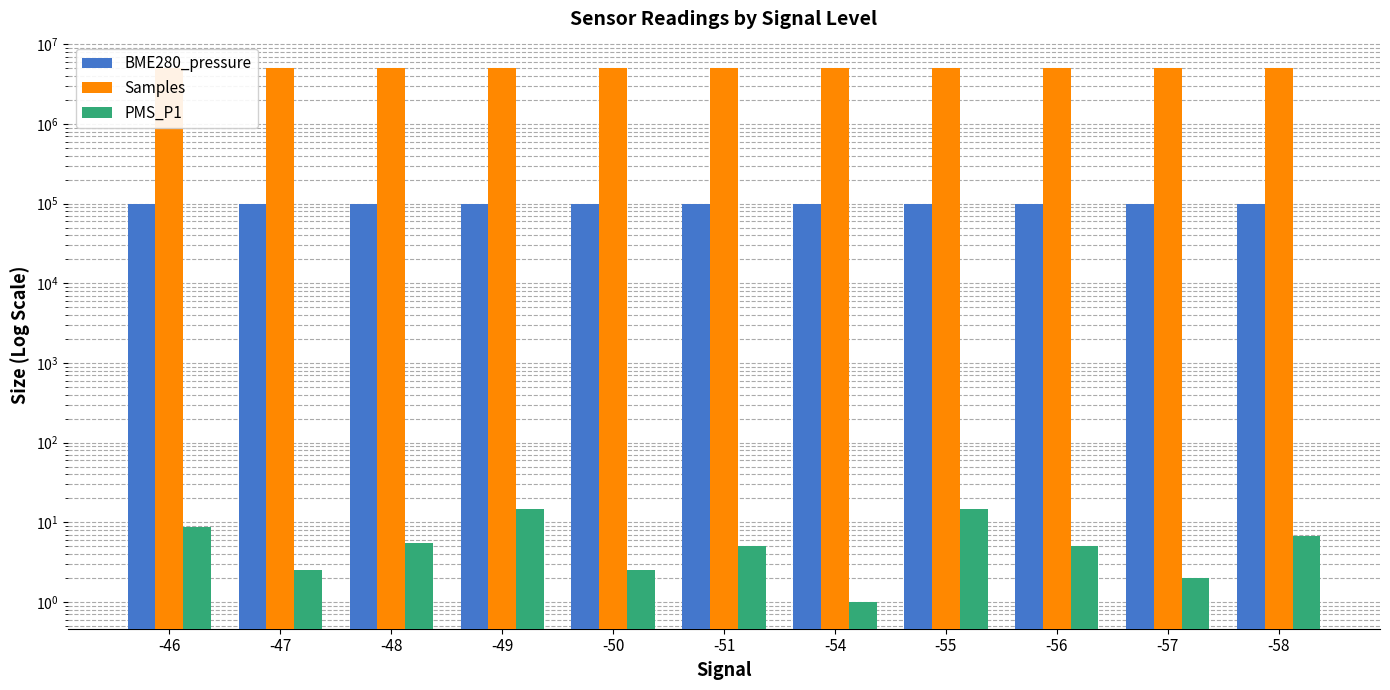

What are all the series names shown in the legend?

BME280_pressure, Samples, PMS_P1